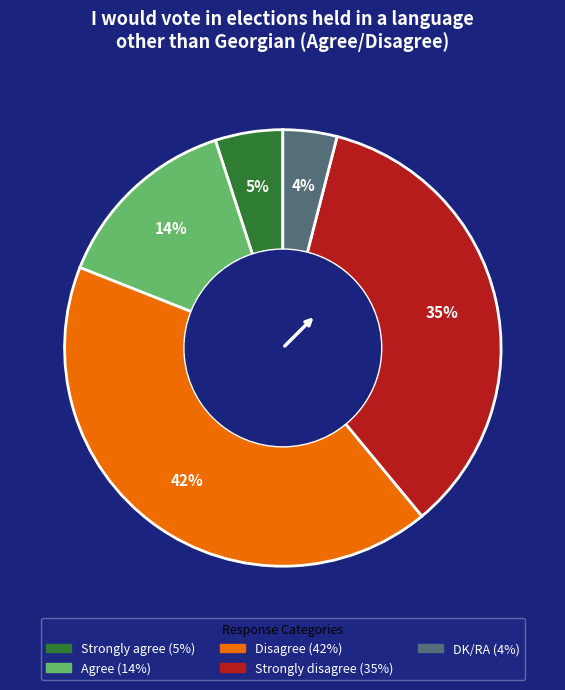

Does any single category account for the majority?

No